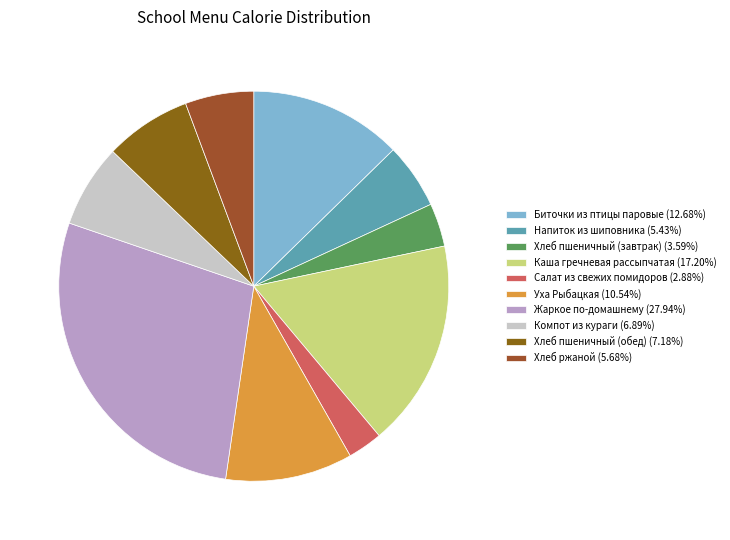

Count the number of slices in the pie.

10